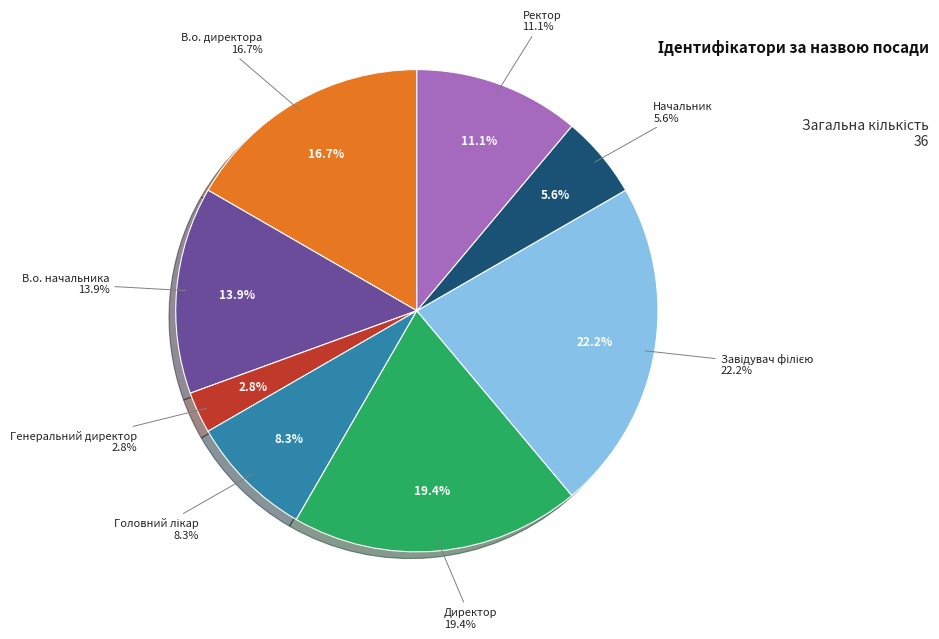

Count the number of slices in the pie.

8